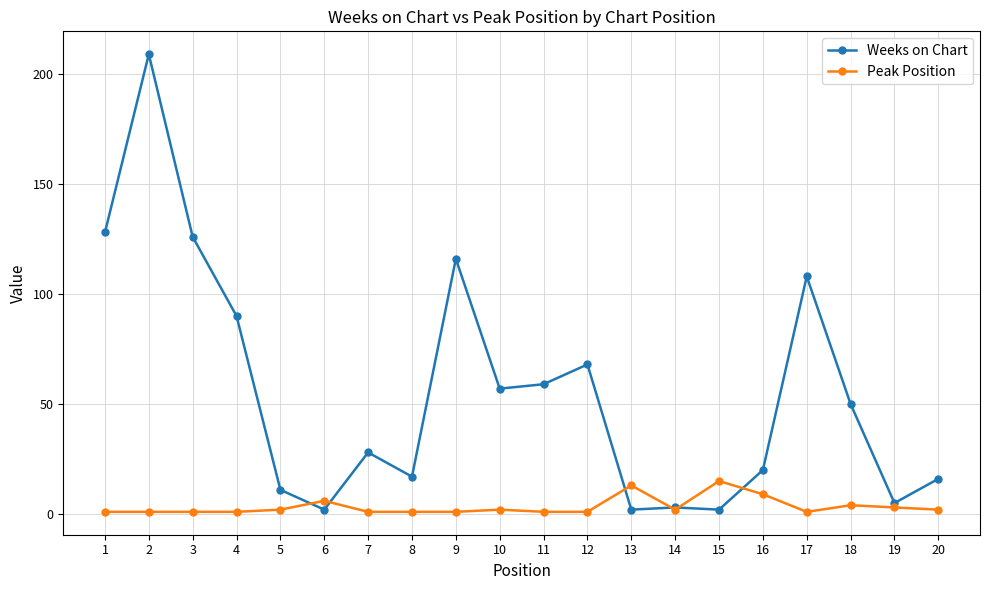

How many data points does each series have?

20